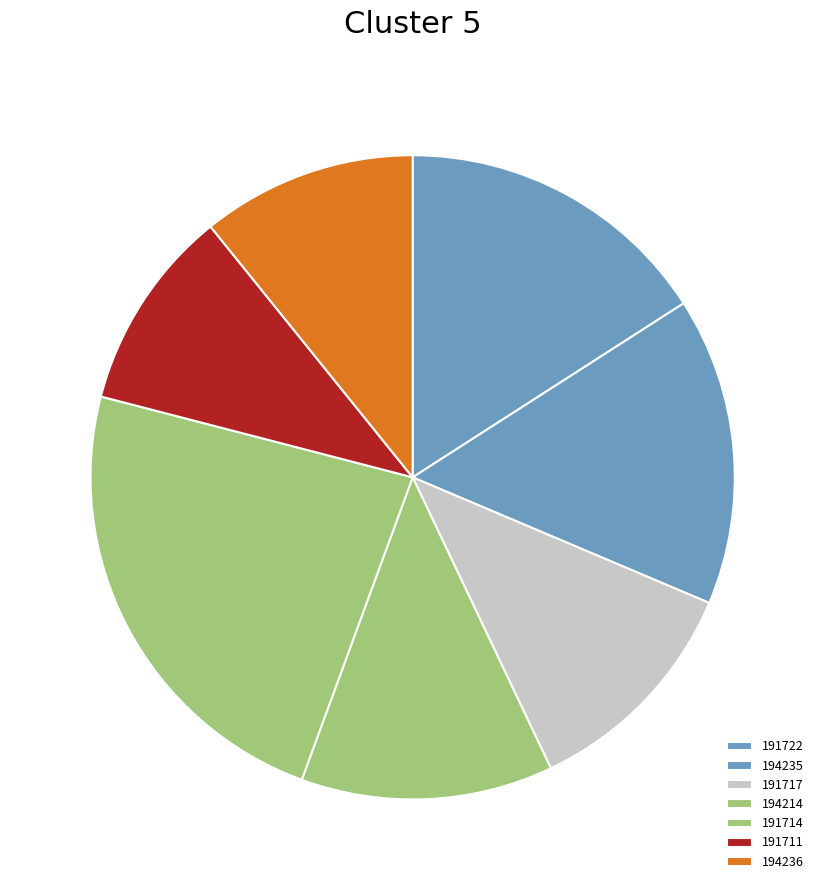

Between 191714 and 191717, which is larger?

191714